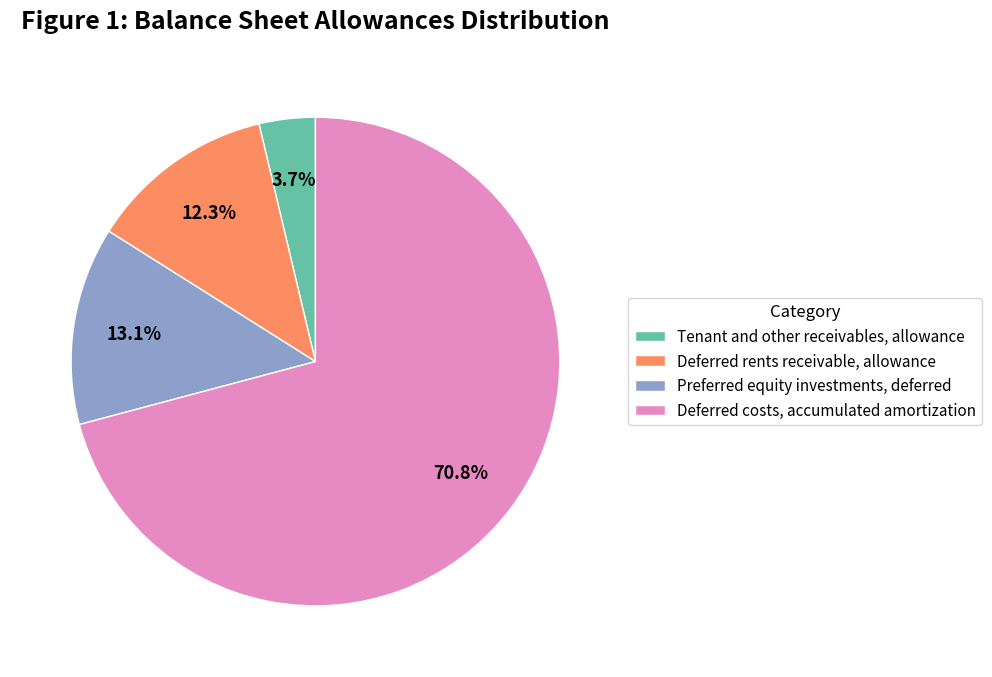

What is the majority slice?

Deferred costs, accumulated amortization